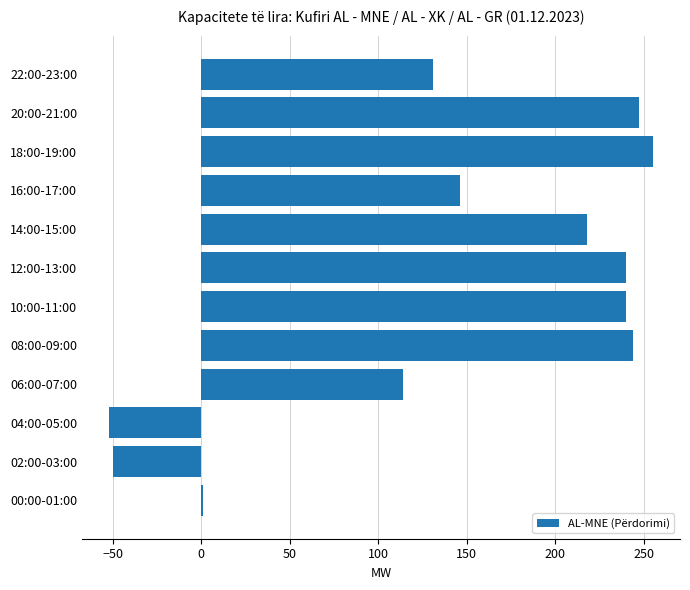

The value at 16:00-17:00 is 146. True or false?

True